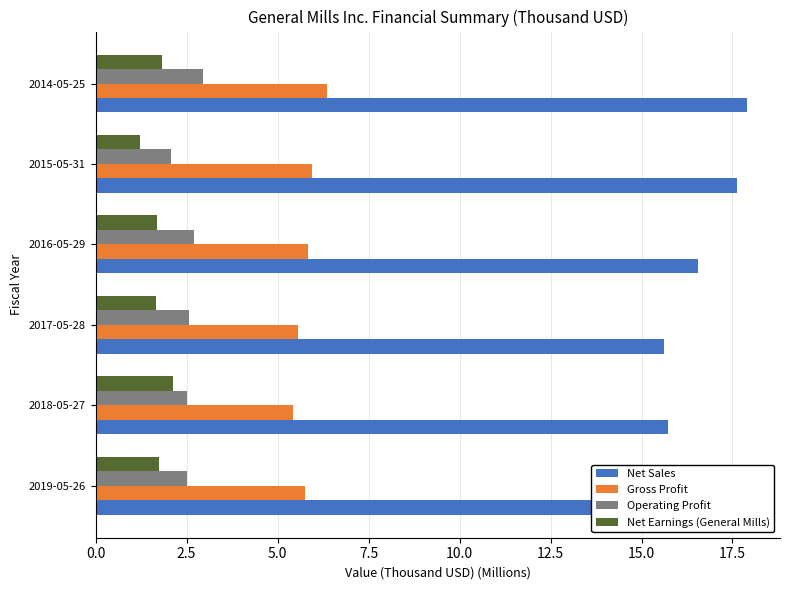

Count the number of categories in the chart.

6